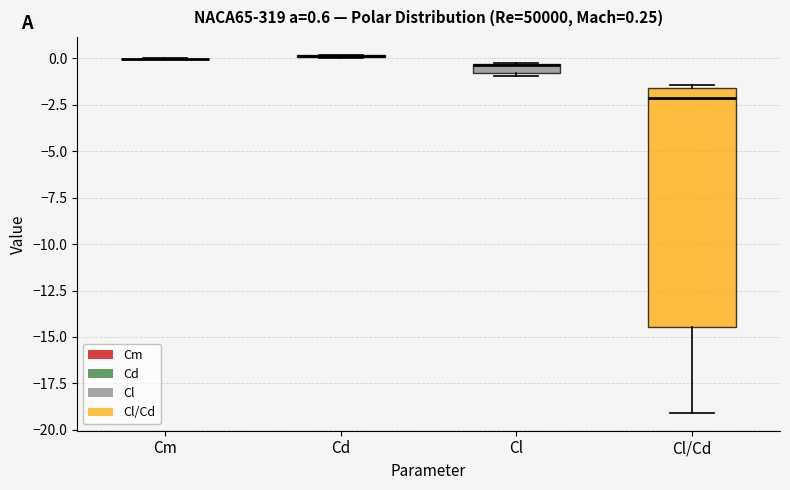

Which box is the tallest, from its lower edge to its upper edge?

Cl/Cd